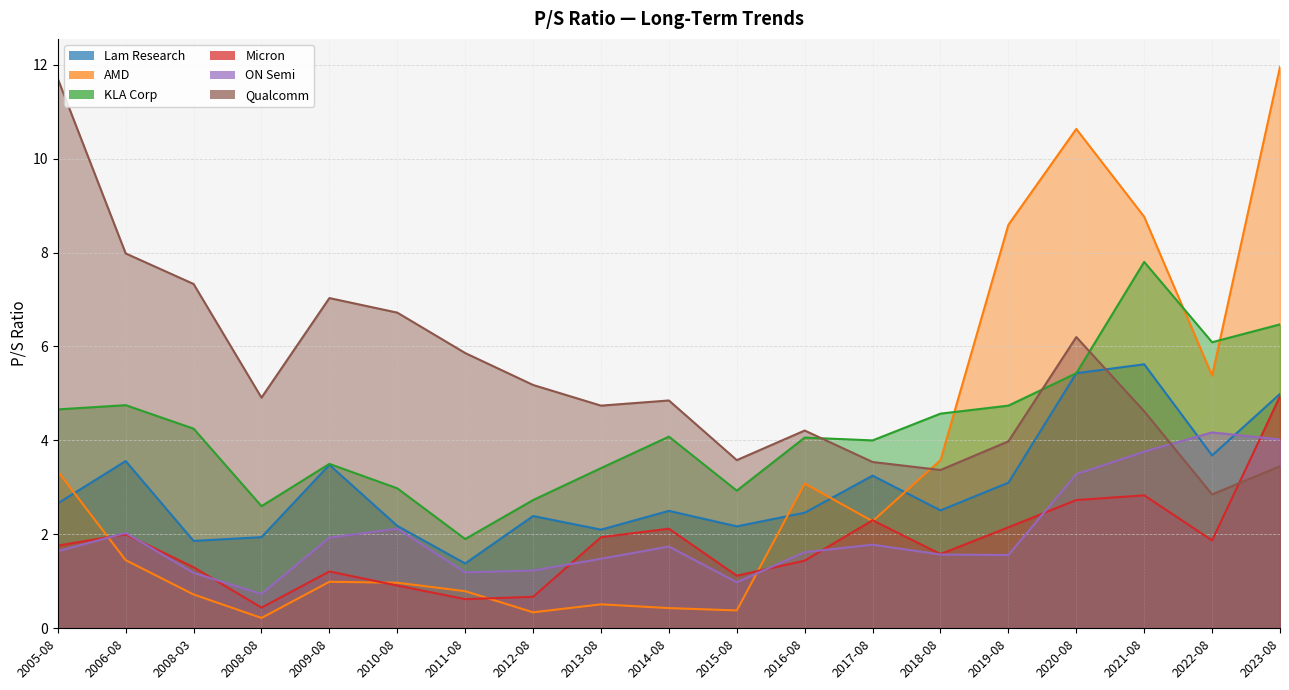

How many data points in Qualcomm are less than 4?

6